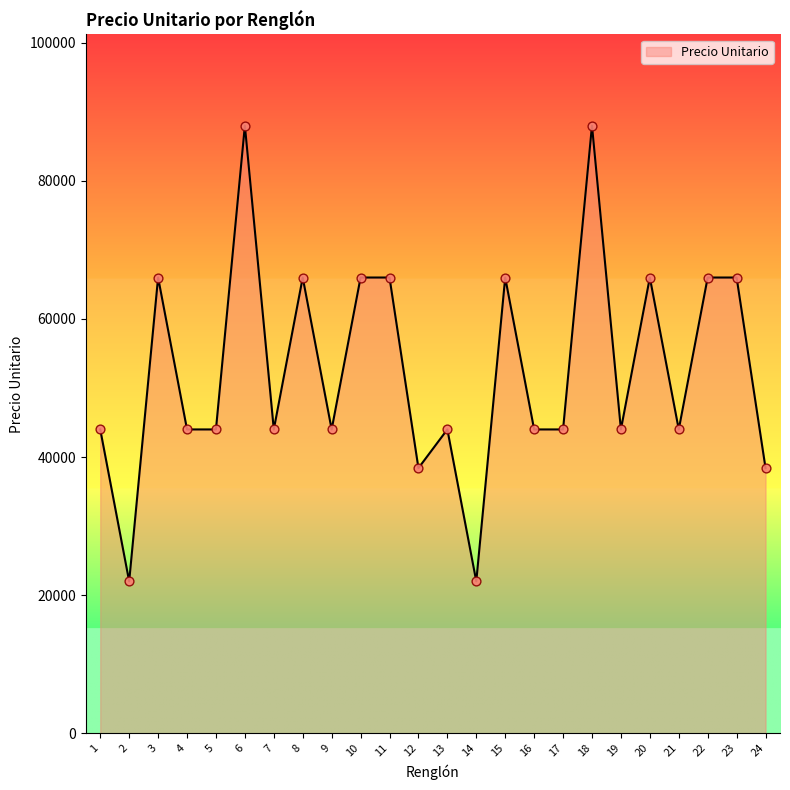

Approximately how many times larger is the value at 19 compared to 22?

0.7